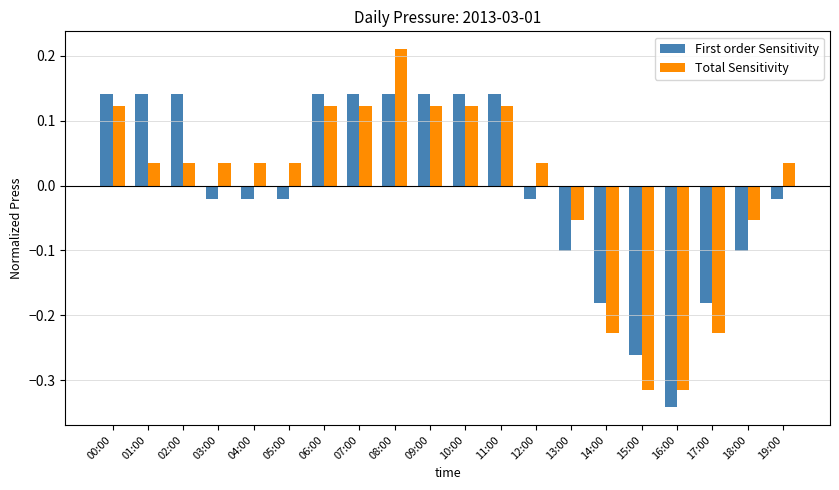

Which category has the lowest value across all series?

16:00